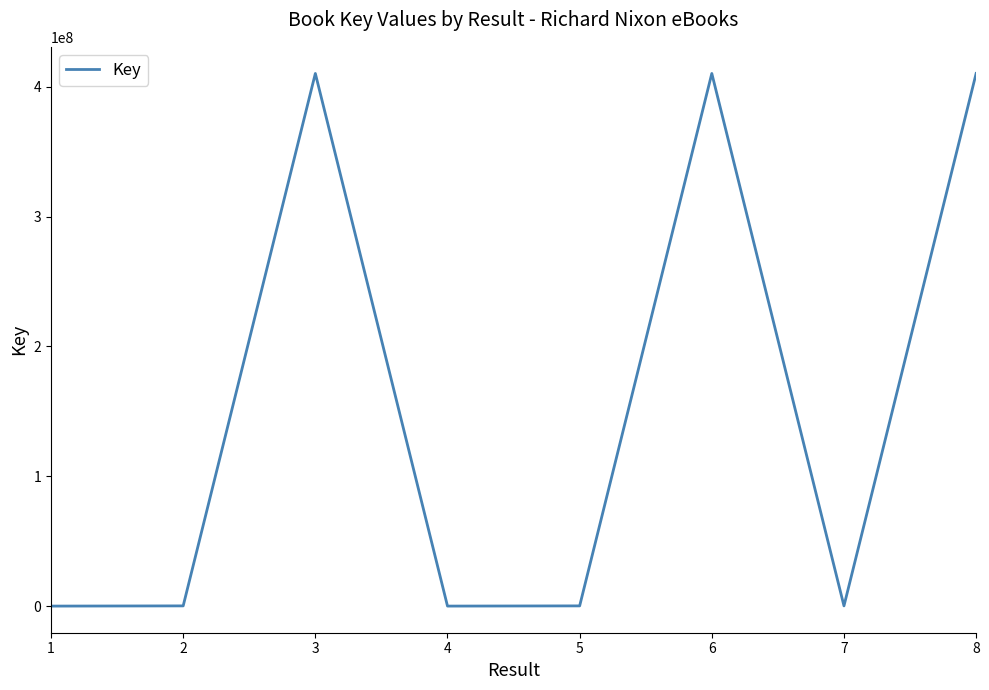

The value at 3 is 410291758. True or false?

True